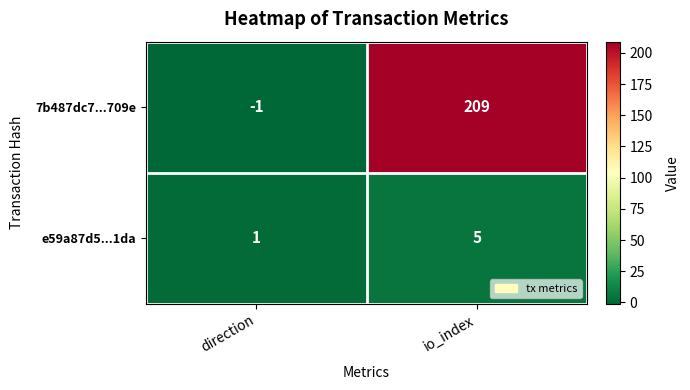

Reading left to right, what are all the values shown in this chart?

7b487dc7...709e: direction=-1	io_index=209
e59a87d5...1da: direction=1	io_index=5